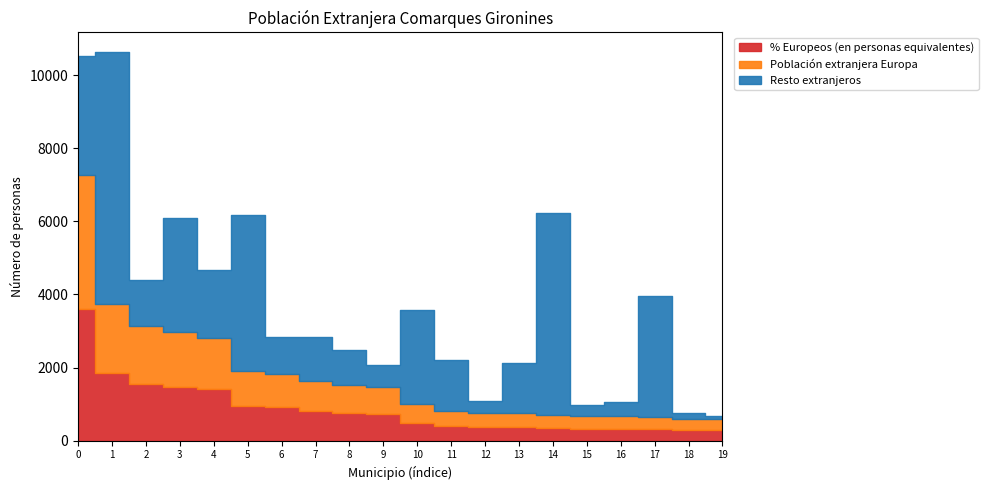

True or false: Población extranjera Europa has more than 1 interior local peaks.

False